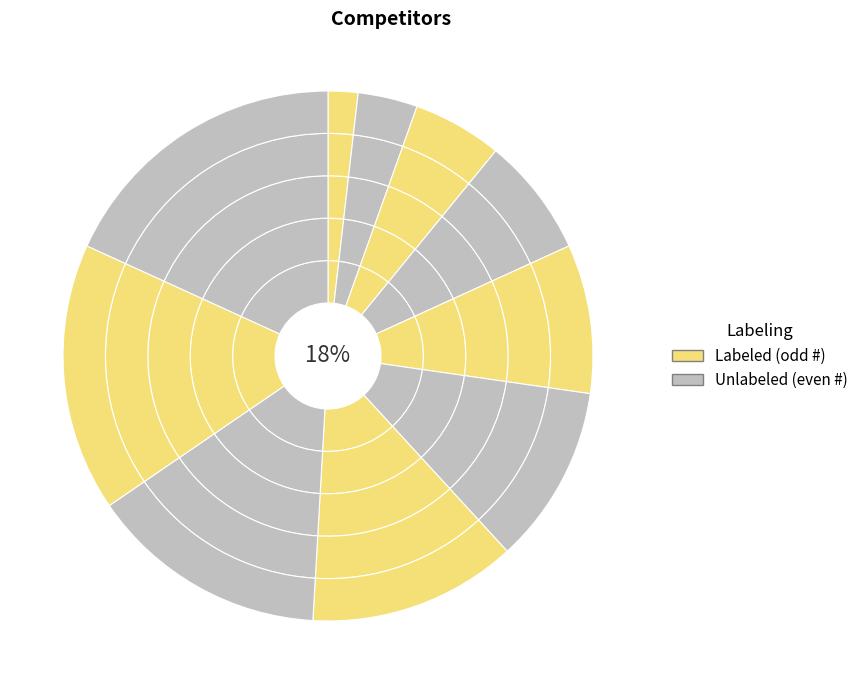

To the nearest percent, what is the difference between the Dnifntxy Tdefntuq and Tq4fuacq Llyez7nq slice percentages?

7%